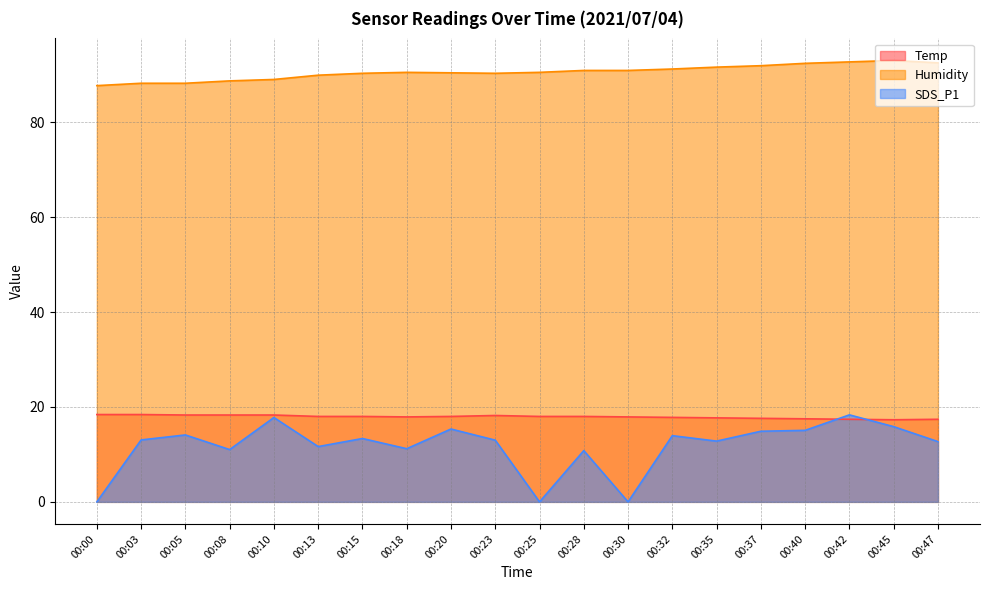

List the series in order of their peak value, highest first.

Humidity, Temp, SDS_P1